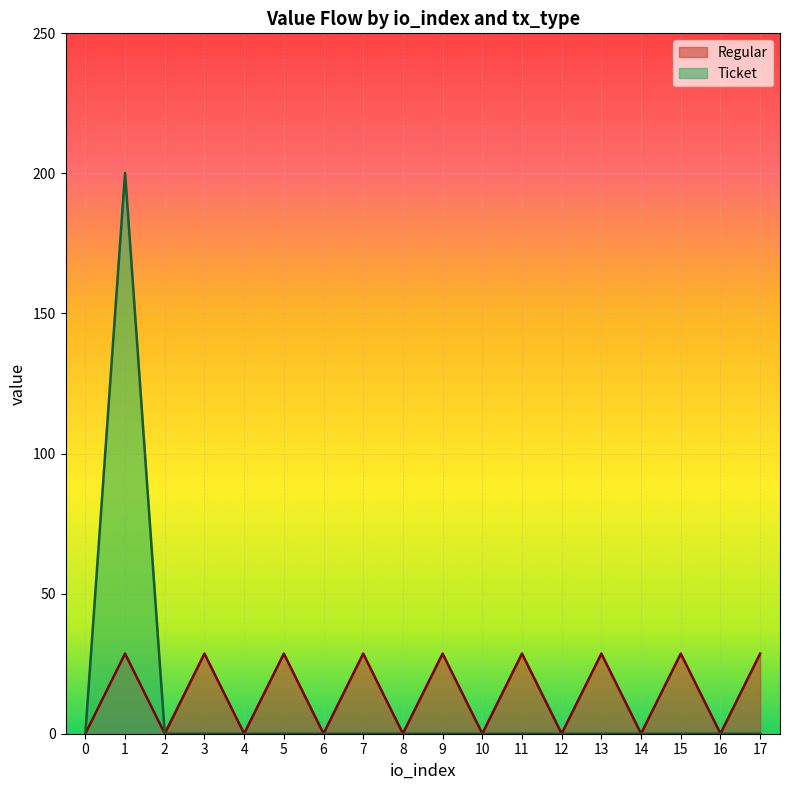

What is the sum of the values at 8 and 13?

28.6